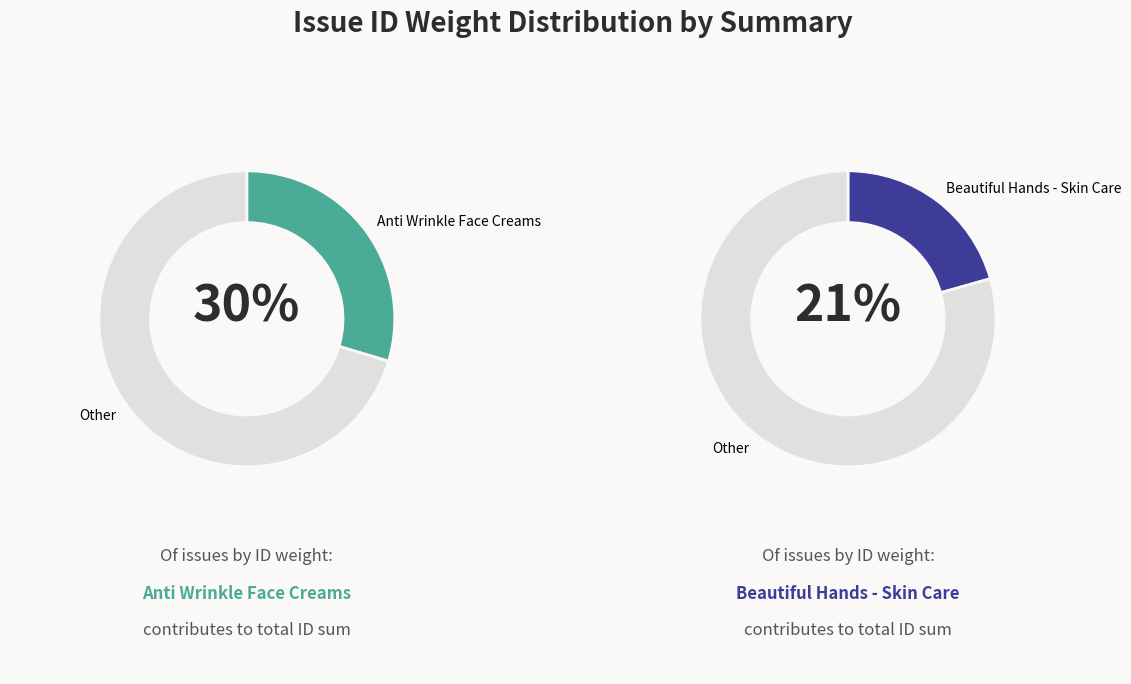

Which slice is the largest?

Anti Wrinkle Face Creams